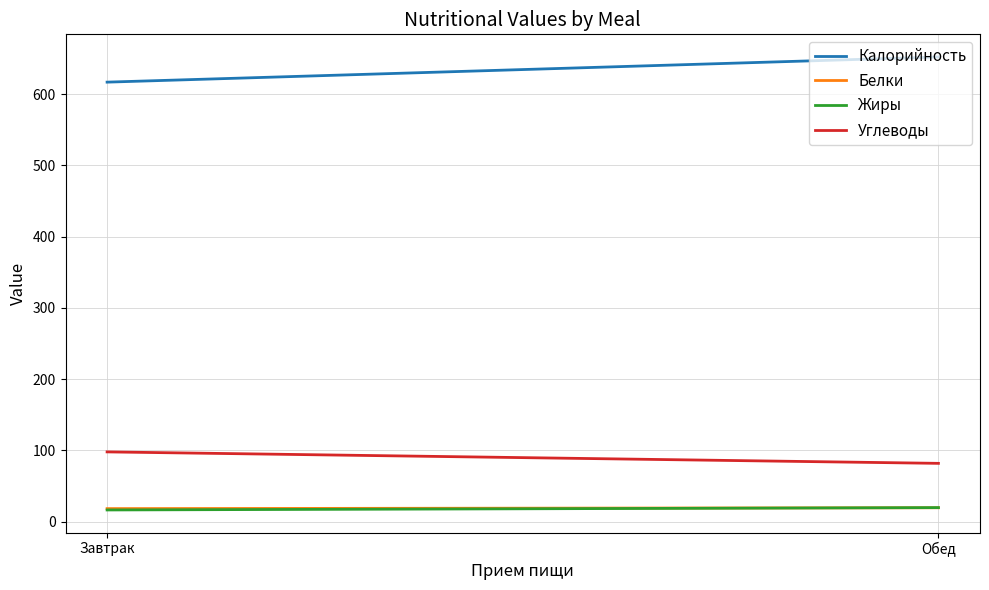

What is the maximum value shown in the chart?

652.0